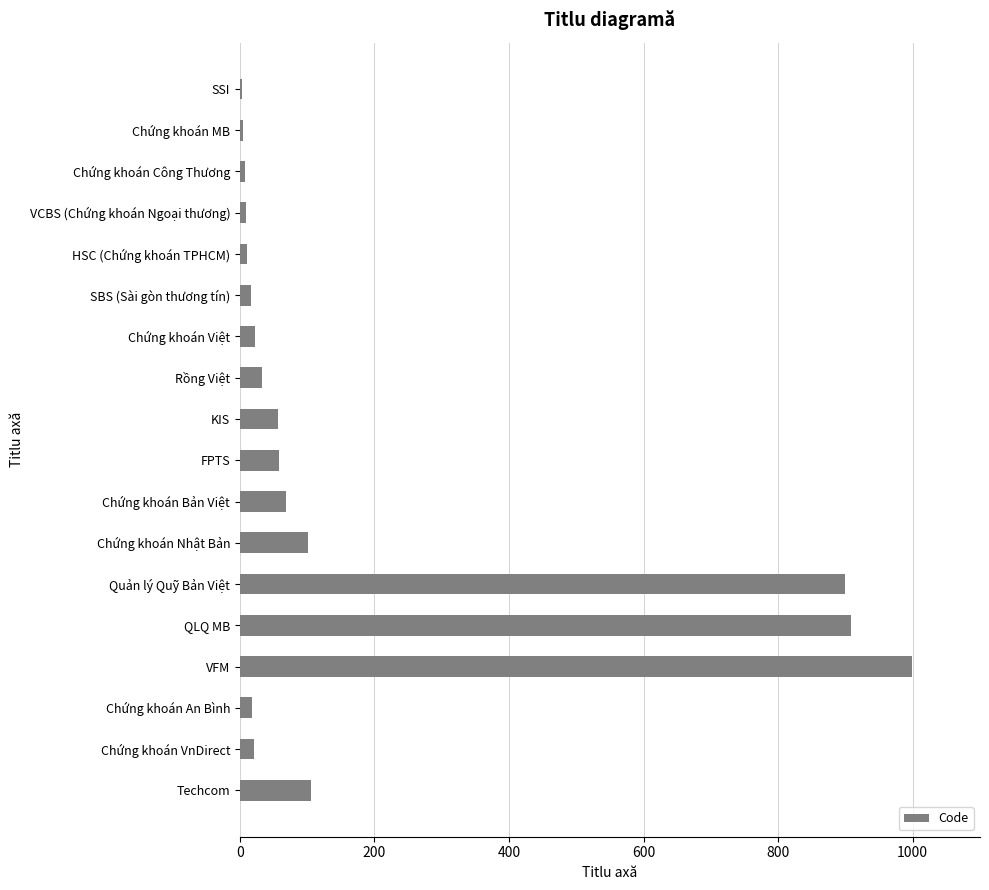

Which has a higher value, Techcom or Chứng khoán An Bình?

Techcom